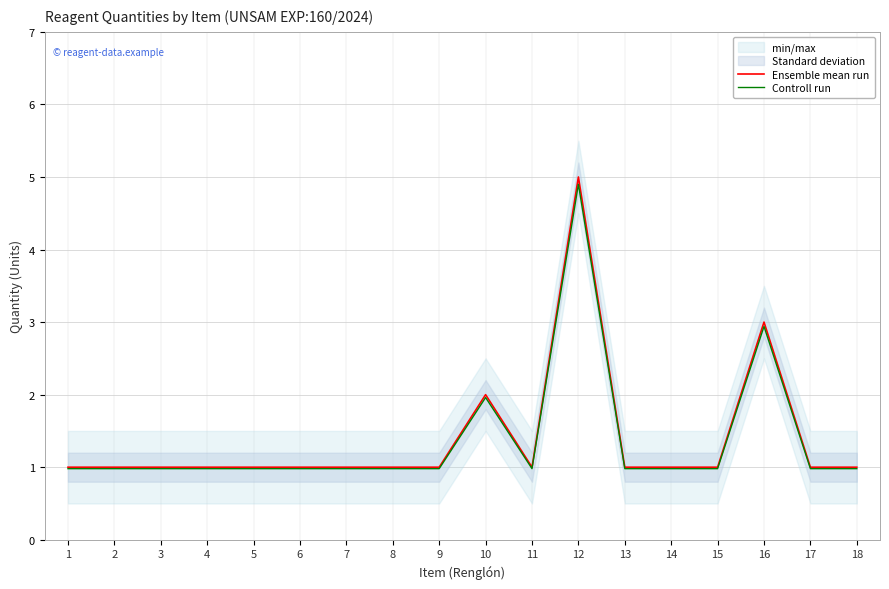

Is the value of Ensemble mean run at 3 greater than the value of Controll run at 2?

Yes